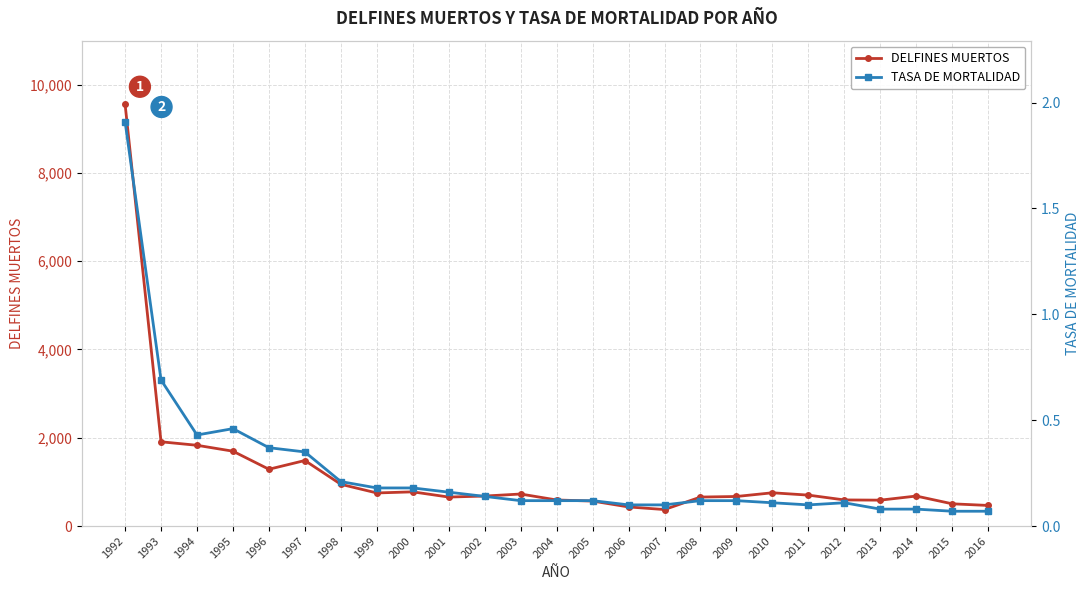

What is the average value of the DELFINES MUERTOS series?

1195